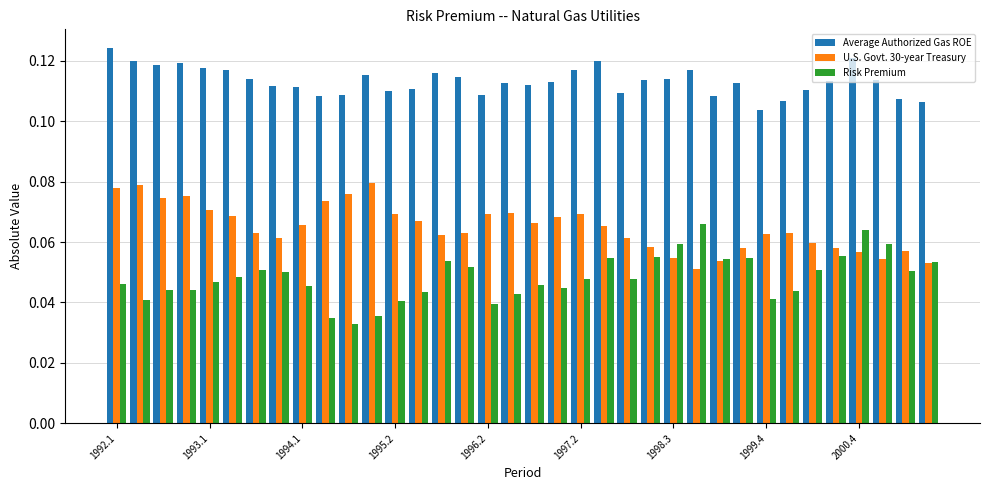

What is the sum of all U.S. Govt. 30-year Treasury values?

2.3